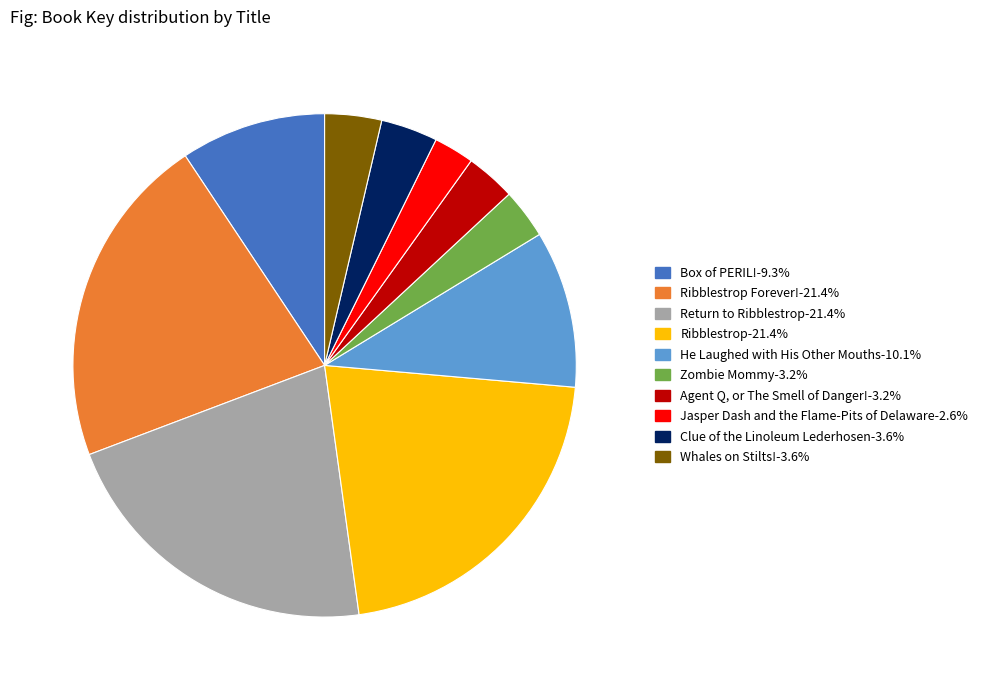

Is there any slice that represents more than half of the pie?

No